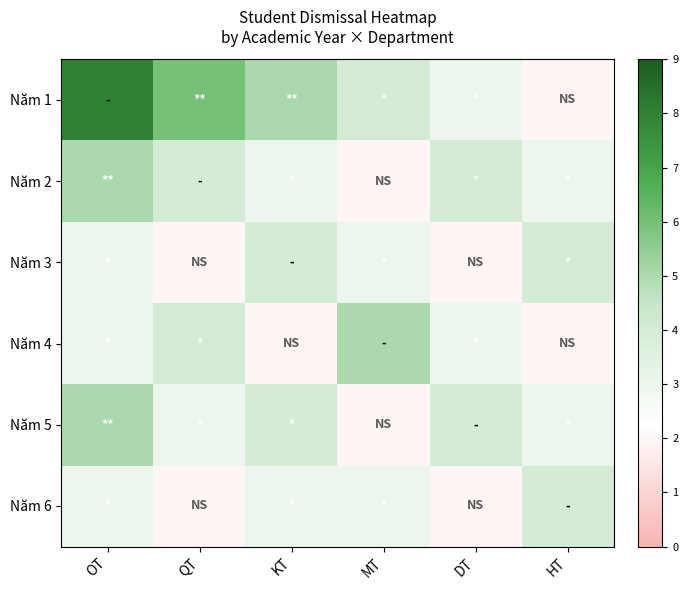

At how many categories does at least one series exceed 3?

6